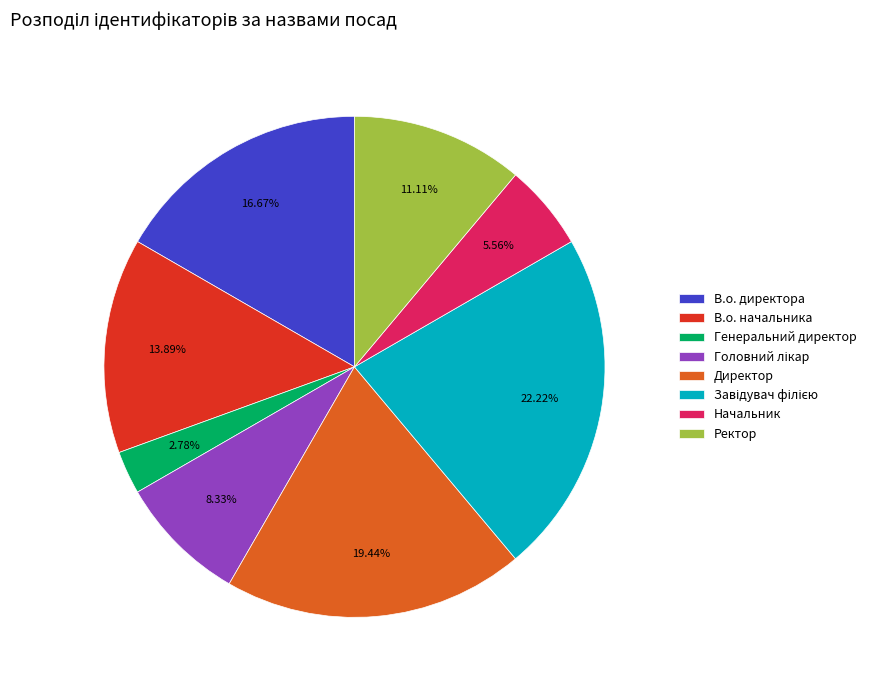

Combined, do В.о. начальника and Директор account for over 50%?

No